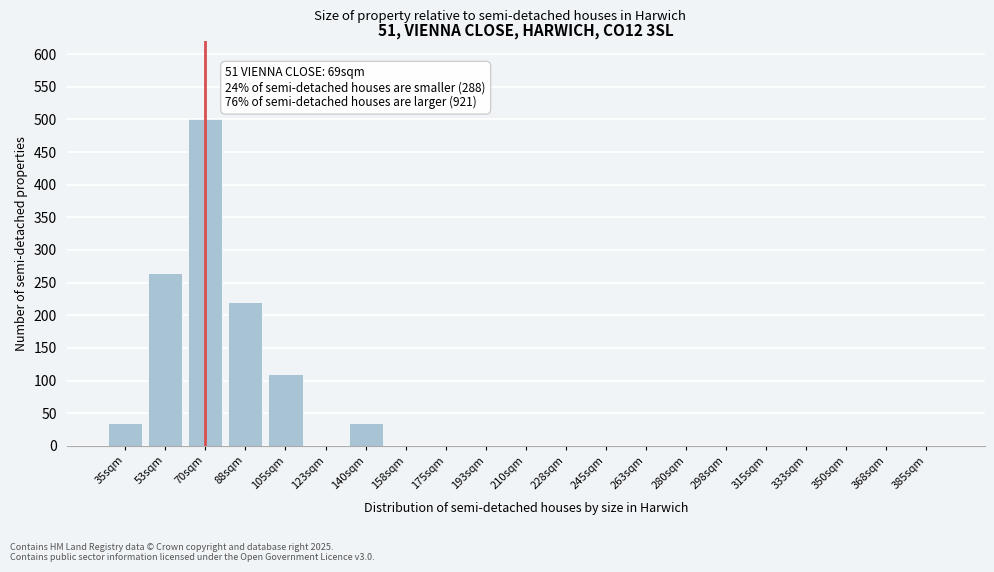

Reading left to right, list all the values displayed in this chart.

35sqm=35	53sqm=265	70sqm=500	88sqm=220	105sqm=110	123sqm=0	140sqm=35	158sqm=0	175sqm=0	193sqm=0	210sqm=0	228sqm=0	245sqm=0	263sqm=0	280sqm=0	298sqm=0	315sqm=0	333sqm=0	350sqm=0	368sqm=0	385sqm=0